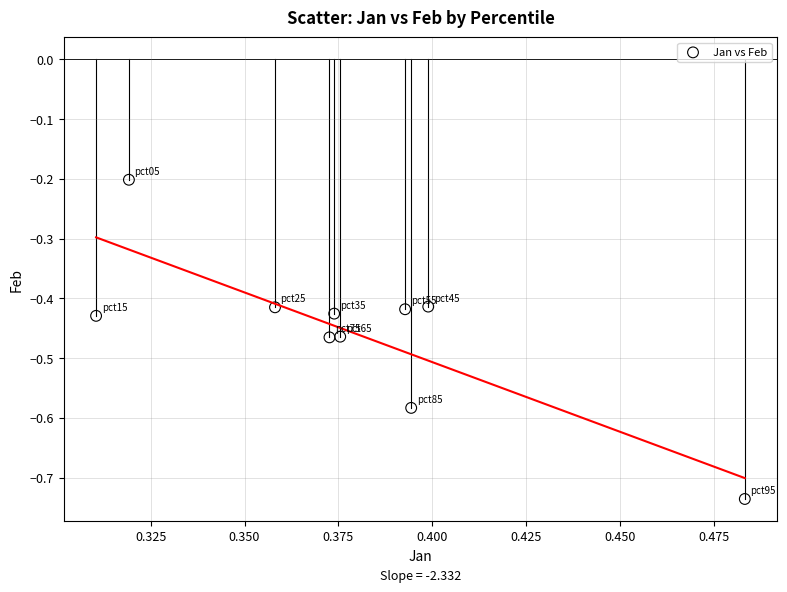

What is the average X value?

0.4